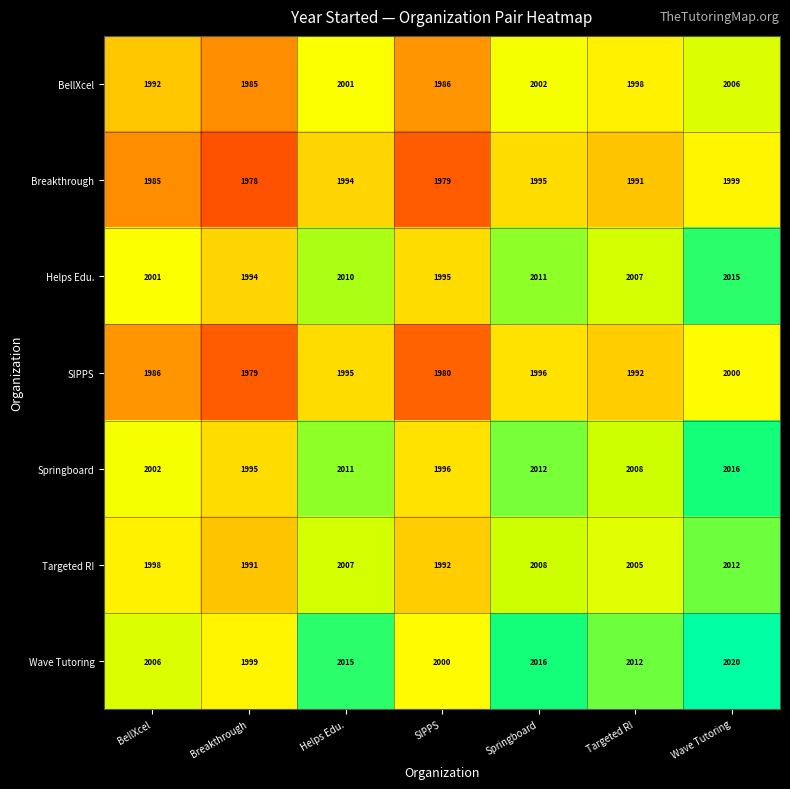

Which category has the lowest value in the Targeted RI series?

Breakthrough